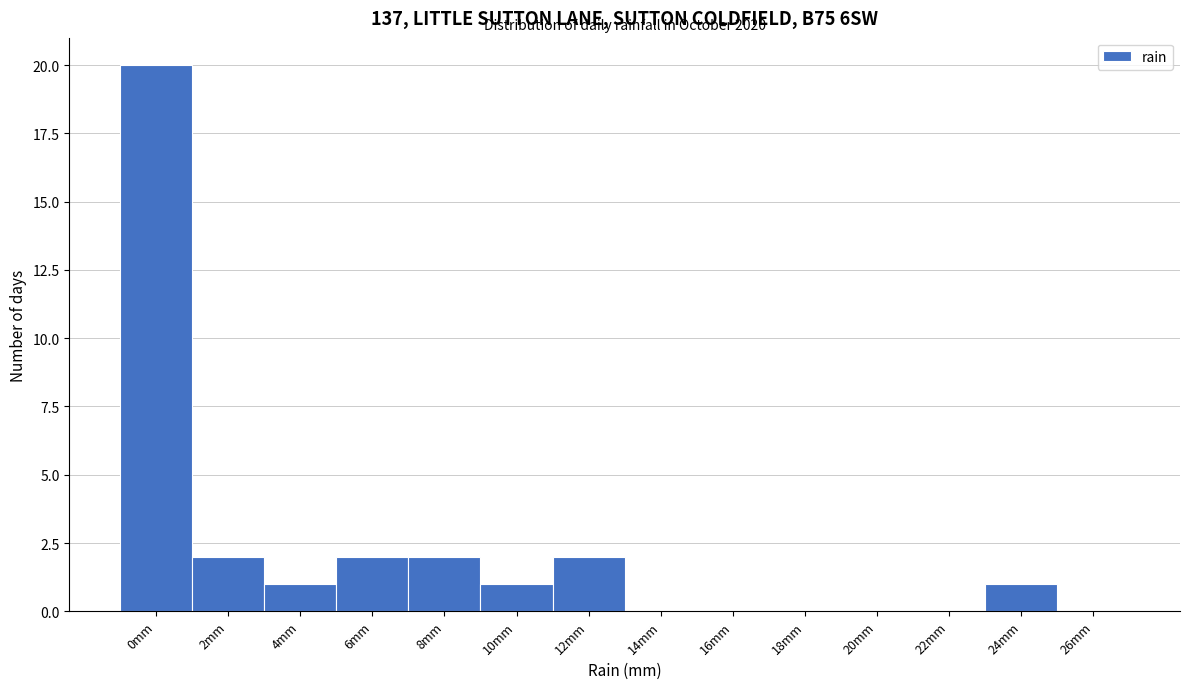

Reading right to left, extract all data points from this chart.

26mm=0	24mm=1	22mm=0	20mm=0	18mm=0	16mm=0	14mm=0	12mm=2	10mm=1	8mm=2	6mm=2	4mm=1	2mm=2	0mm=20